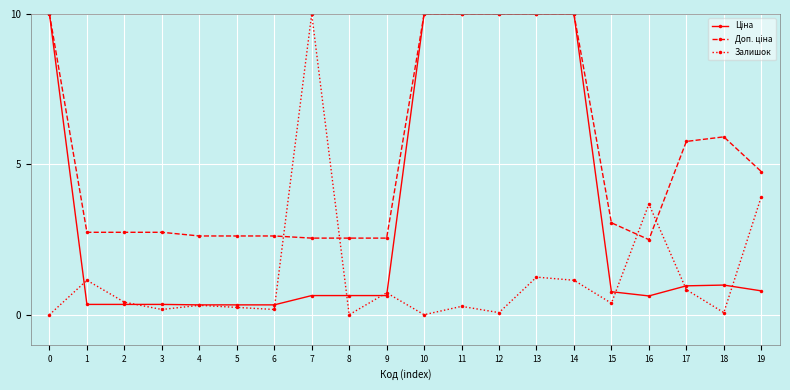

What is the difference between the highest and lowest values at 19?

4.0